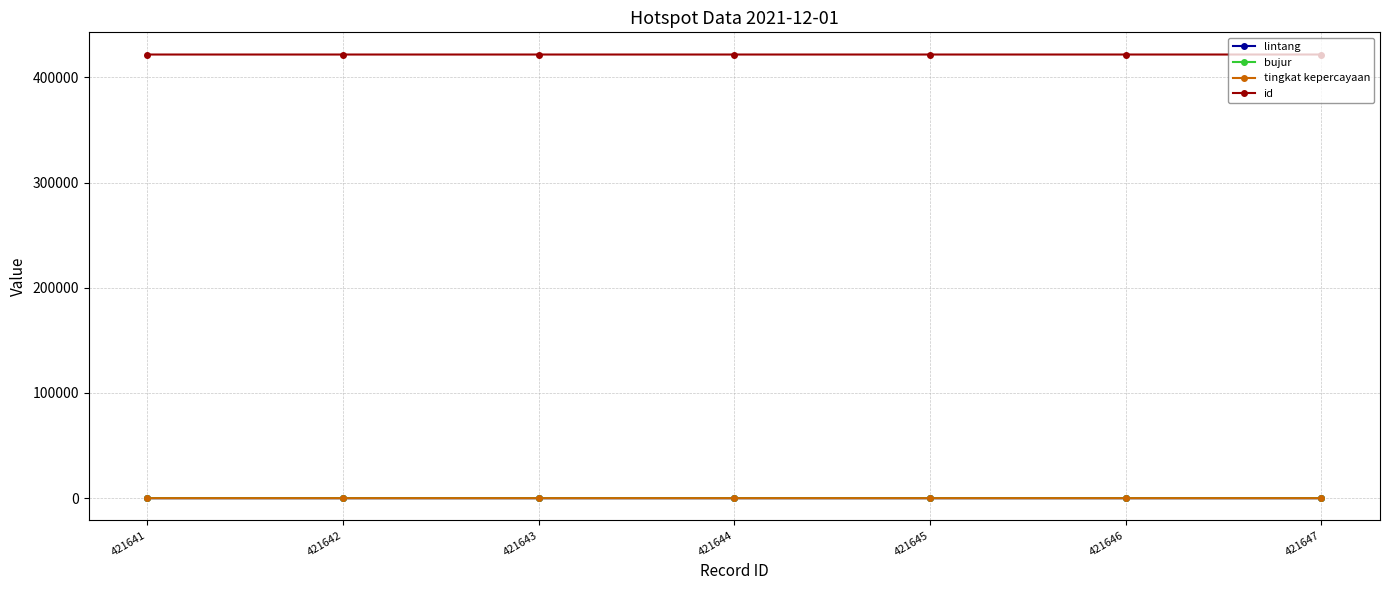

Is the value of lintang at 421641 greater than the value of id at 421646?

No